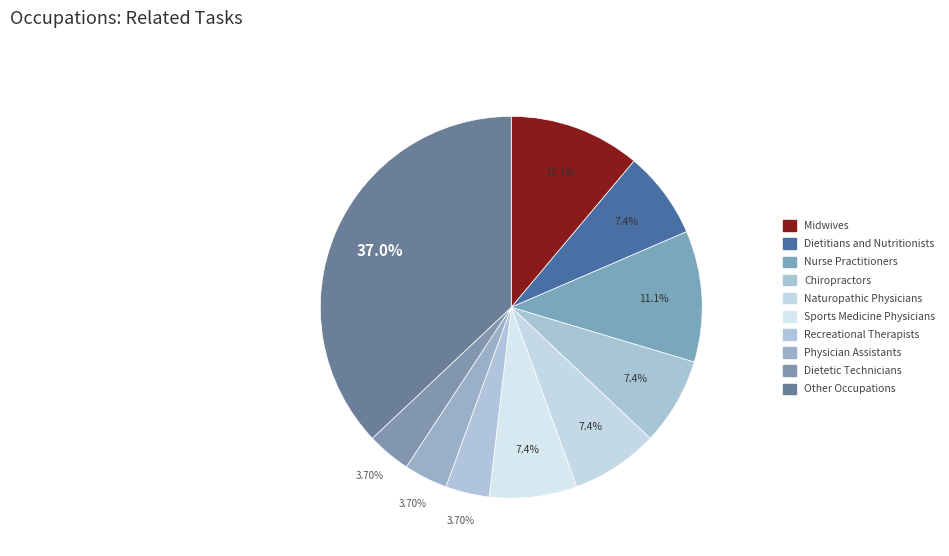

To the nearest percent, what percentage of the pie is Physician Assistants?

4%